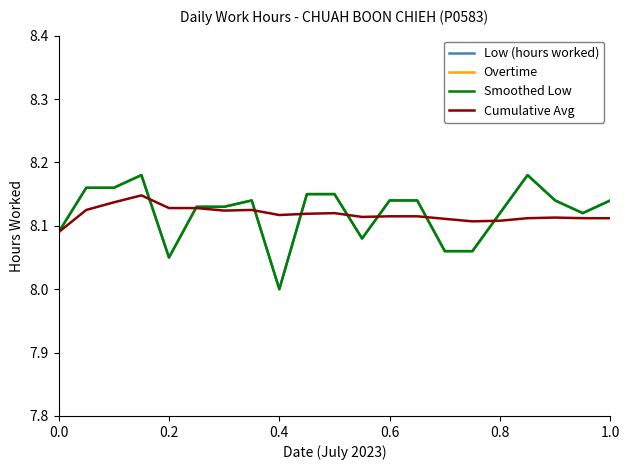

Is it true that Smoothed Low equals 5.2 at 17?

False